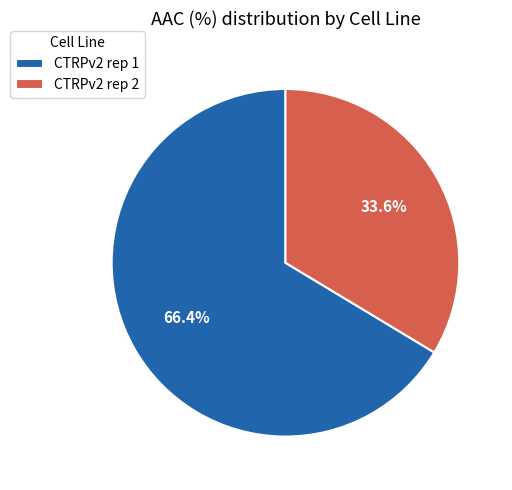

Rank the categories by value from highest to lowest.

CTRPv2 rep 1, CTRPv2 rep 2